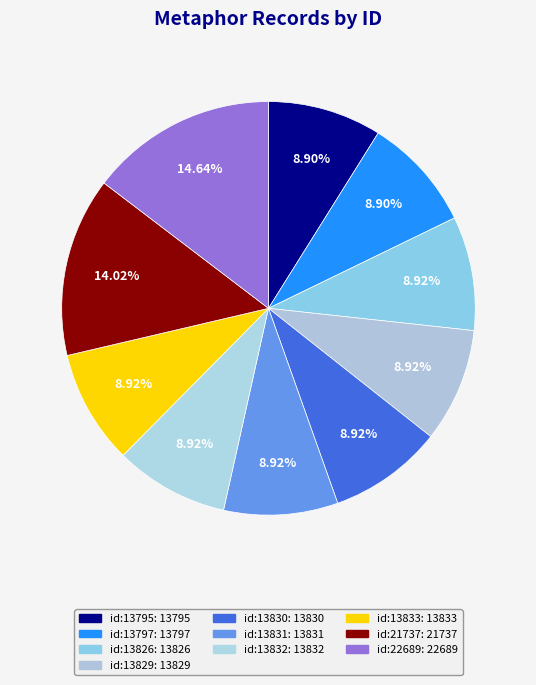

How many slices are in this pie chart?

10